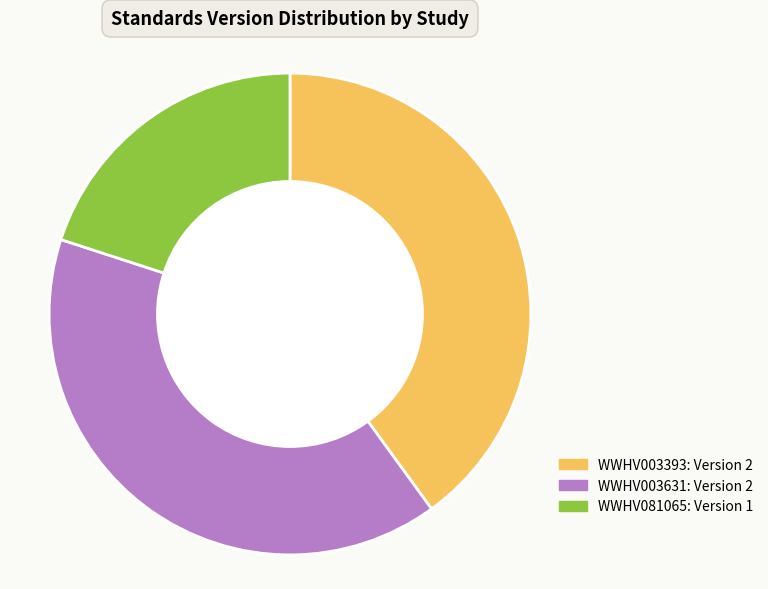

Which category has the smallest portion of the pie?

WWHV081065